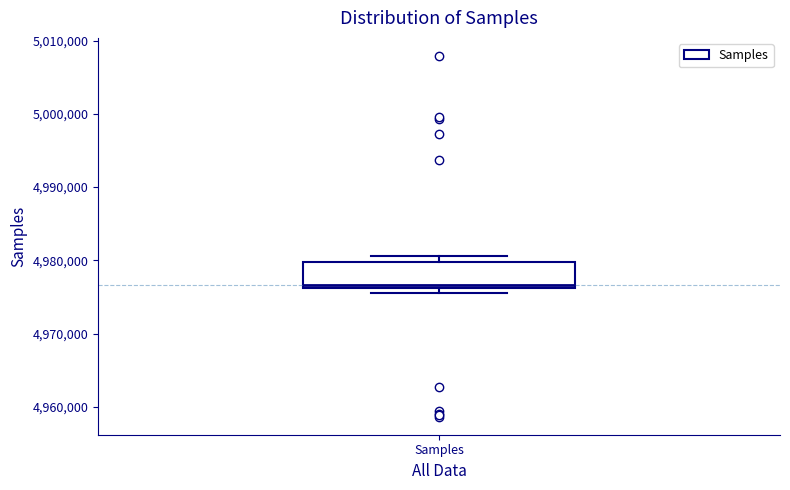

Transcribe this box plot: give where the median line is, the range the box spans, and where the two whiskers end, as read against the y-axis. The values are not printed on the chart, so give them approximately, as read against the axis.

median 4977000, box 4976000 to 4980000, whiskers 4976000 (just below the box's lower edge) to 4981000